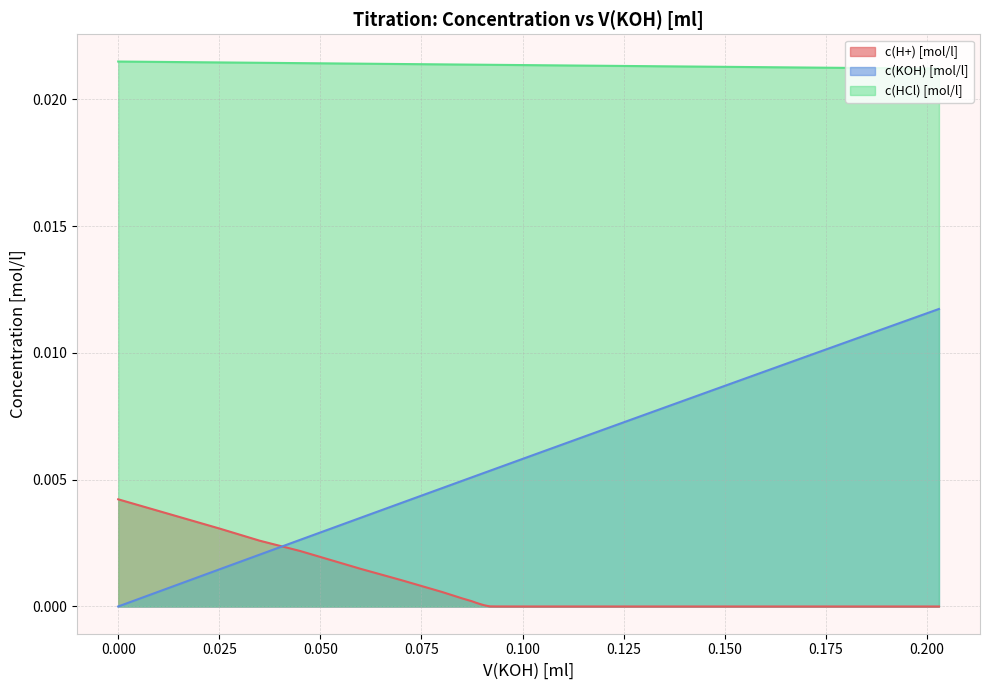

Which series has the largest total across all categories?

c(HCl) [mol/l]